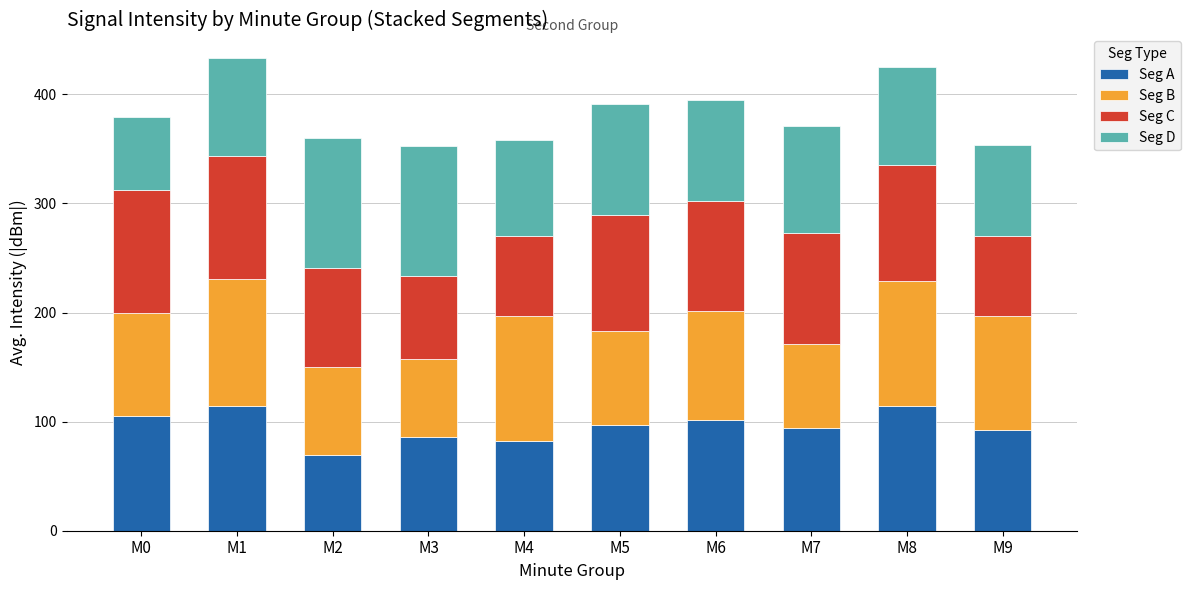

What is the sum of all Seg A values?

955.7